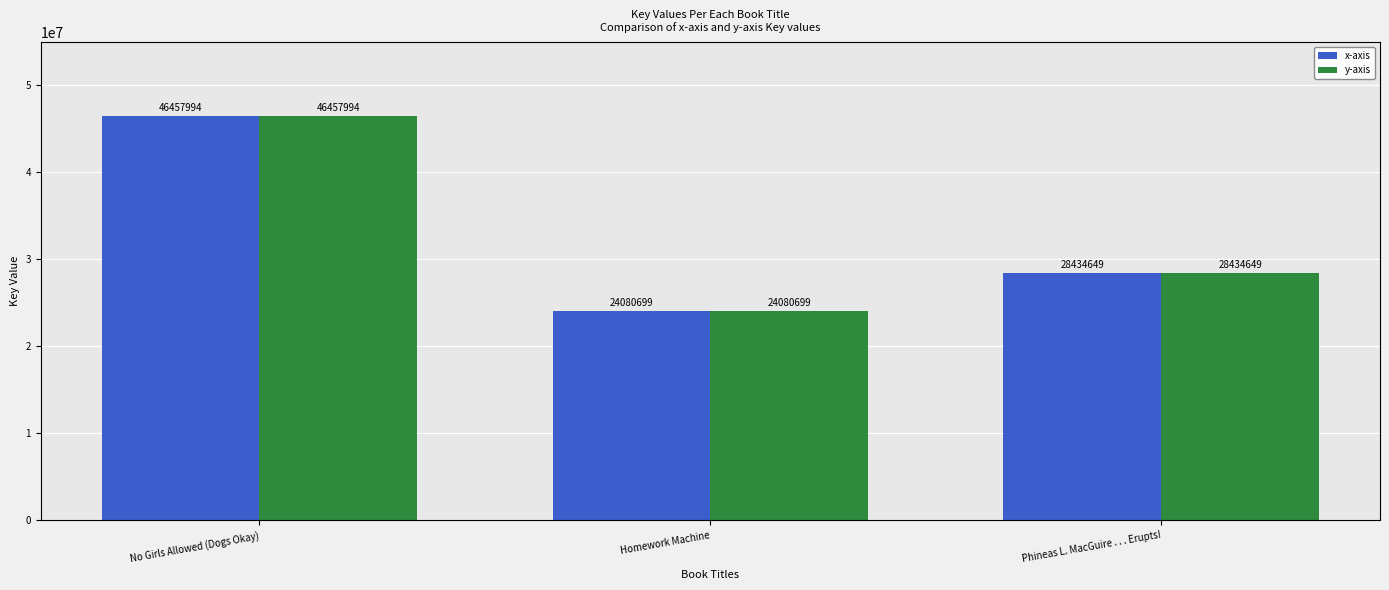

At which category does the chart reach its minimum across all series?

Homework Machine